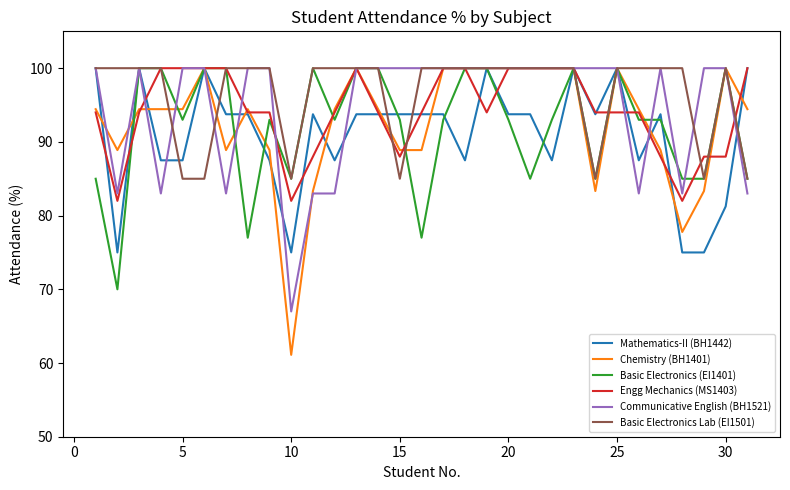

What is the maximum value shown in the chart?

100.0